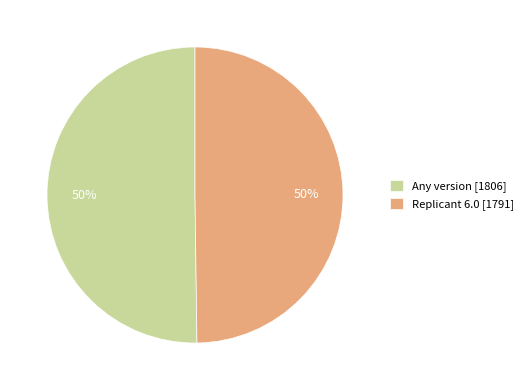

The Replicant 6.0 slice represents 60% of the pie. True or false?

False